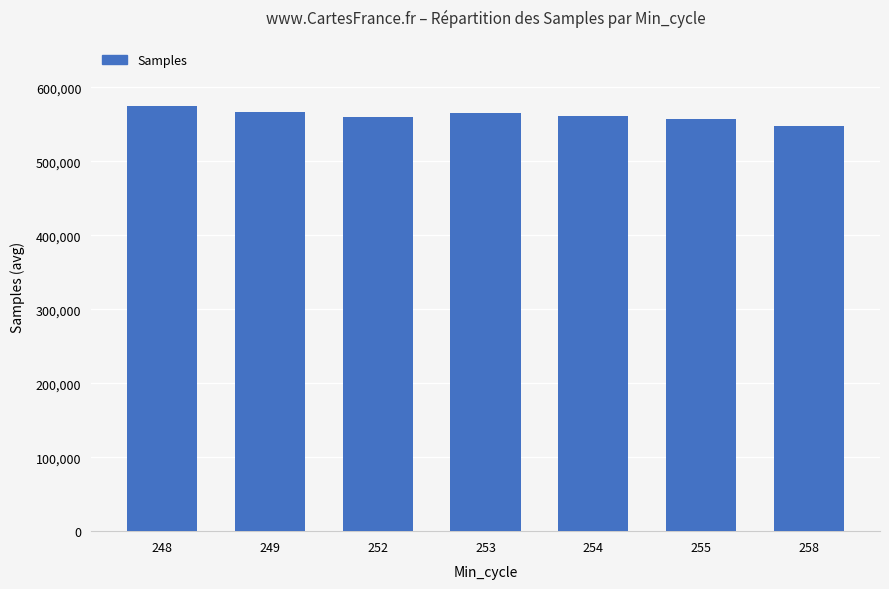

What is the ratio of the value at 253 to the value at 254?

1.0